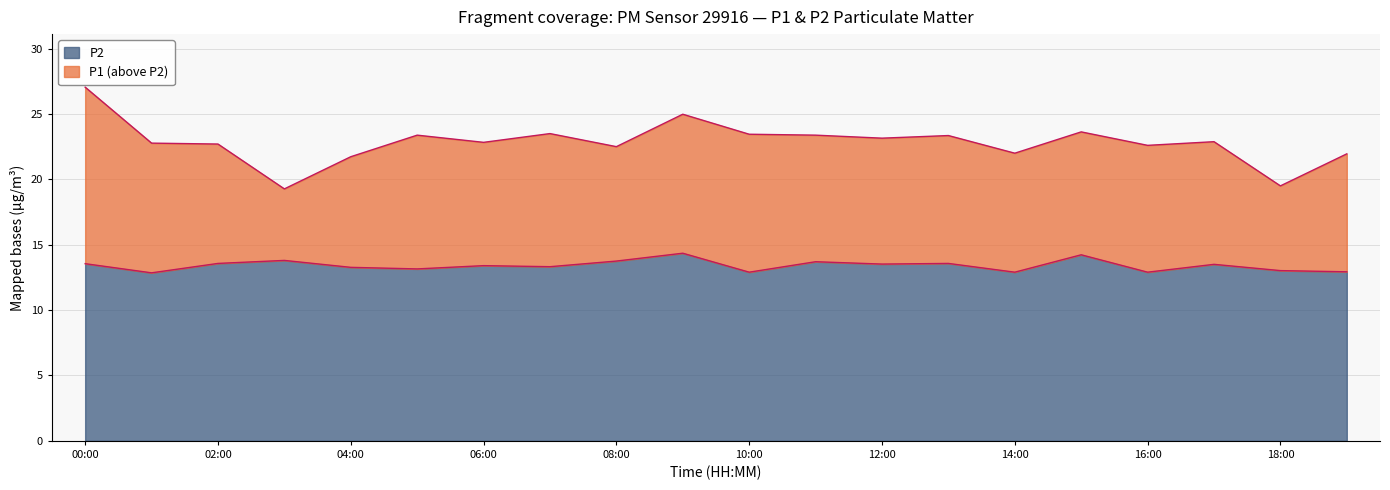

At which category is the sum across all series the highest?

00:00